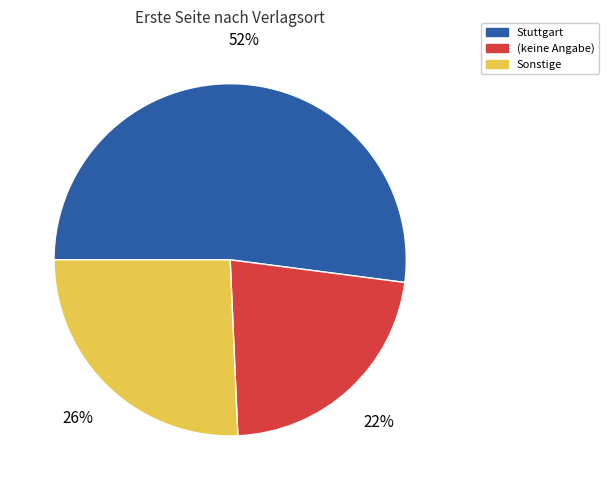

To the nearest percent, what is the average slice percentage?

33%